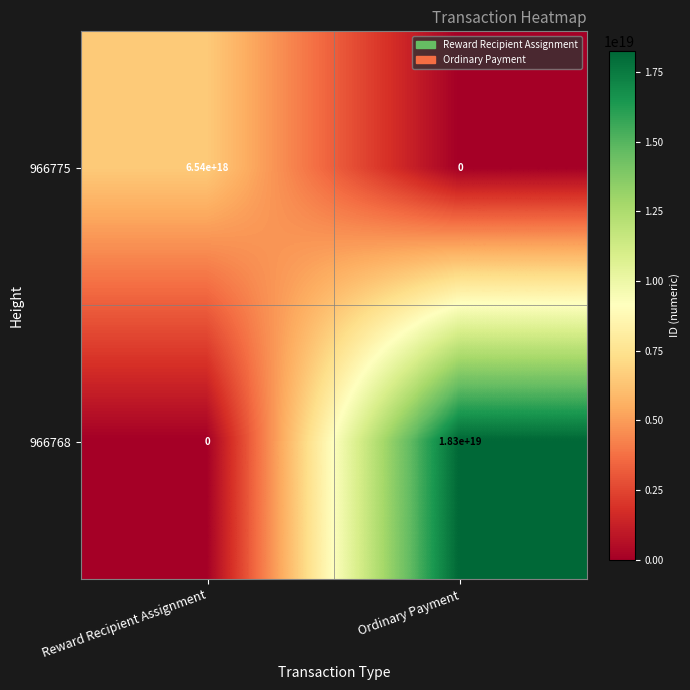

Which series has the largest total across all categories?

966768